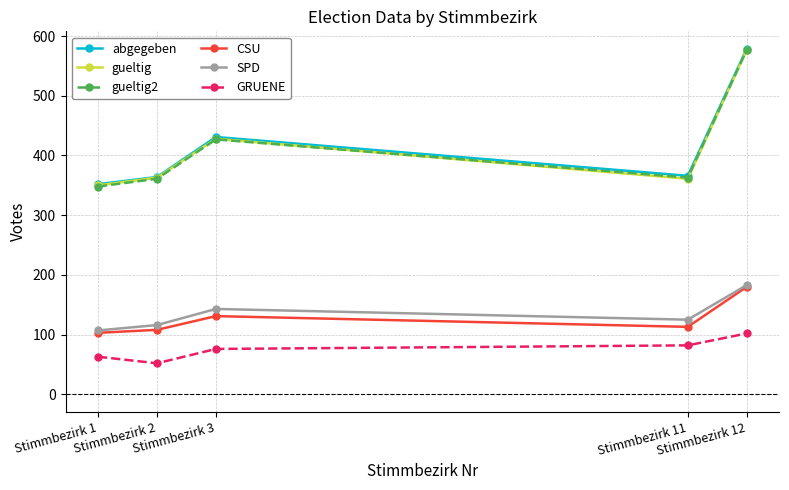

Which series has the largest range (max minus min)?

gueltig2